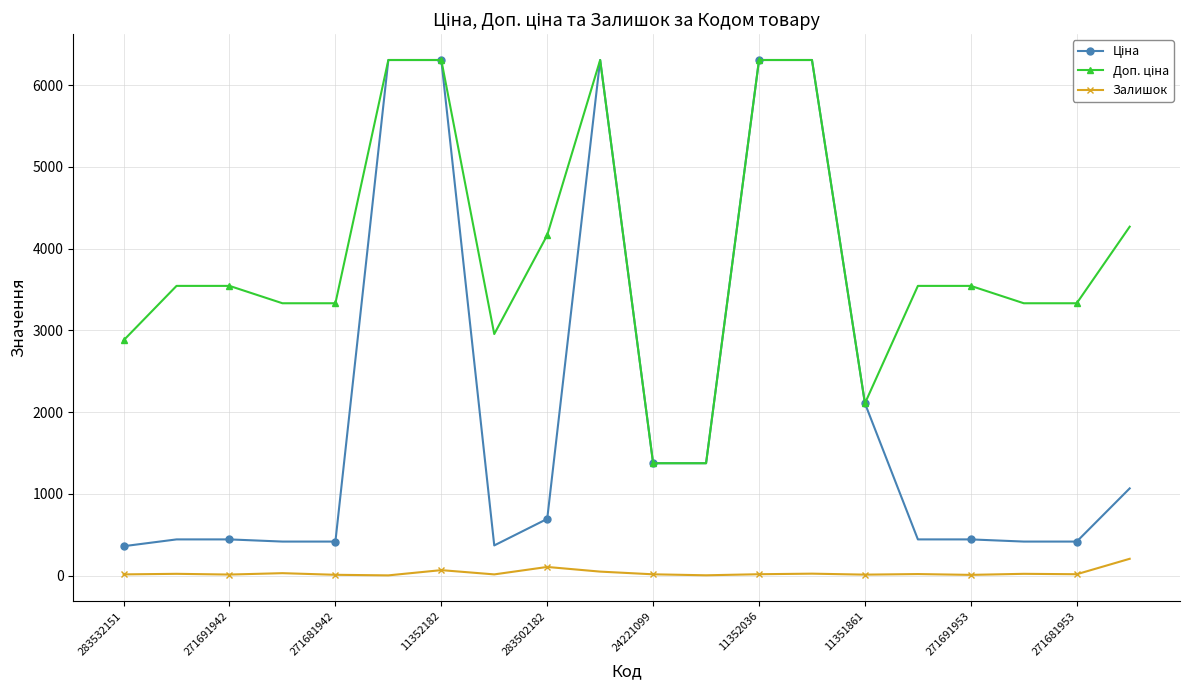

At how many categories does at least one series exceed 2741?

17